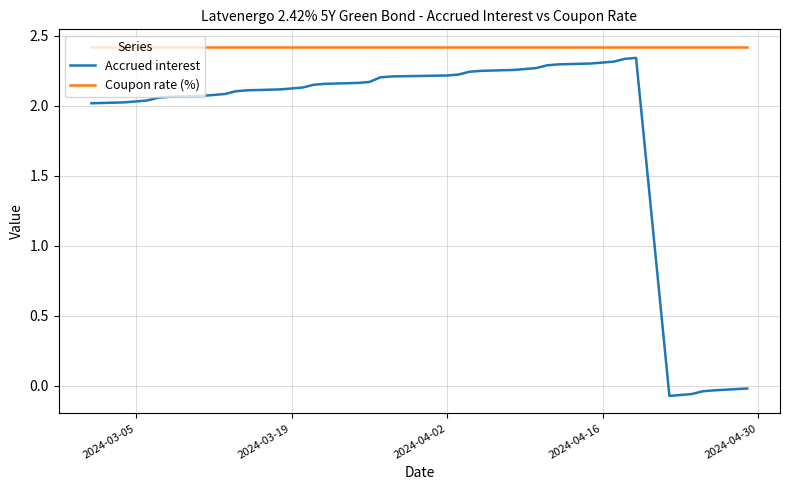

What is the difference between the maximum and minimum values in the Accrued interest series?

2.4